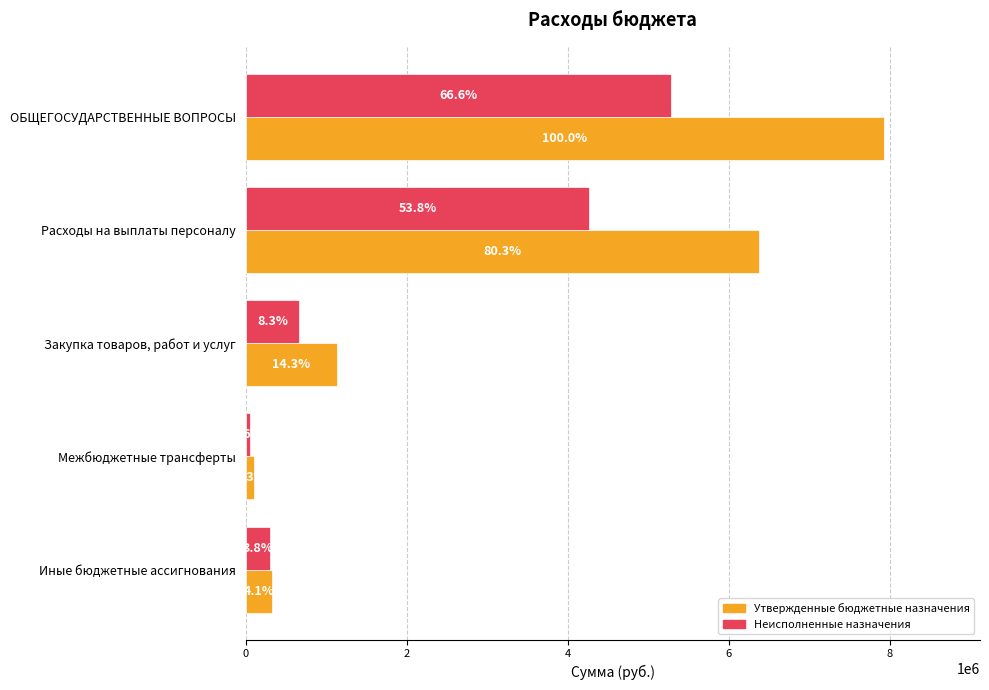

Rank the series by their maximum value, from highest to lowest.

Утвержденные бюджетные назначения, Неисполненные назначения